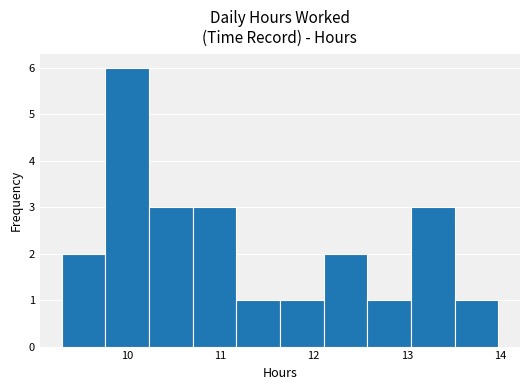

Over which range of the x-axis is the bar tallest?

9.8 to 10.2